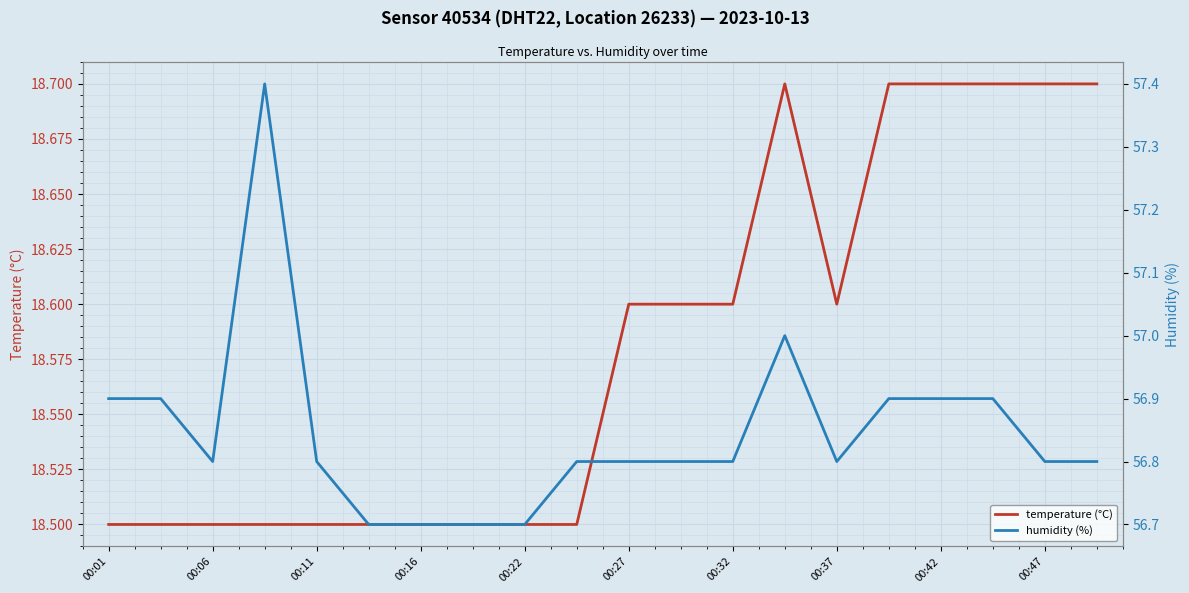

What is the minimum value for humidity (%)?

56.7